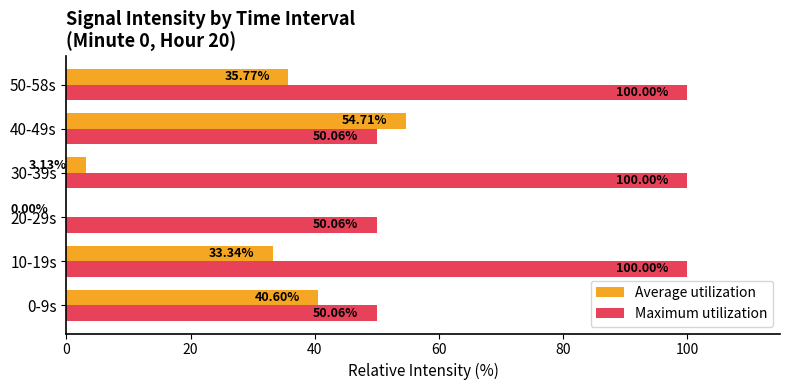

What are all the series names shown in the legend?

Average utilization, Maximum utilization